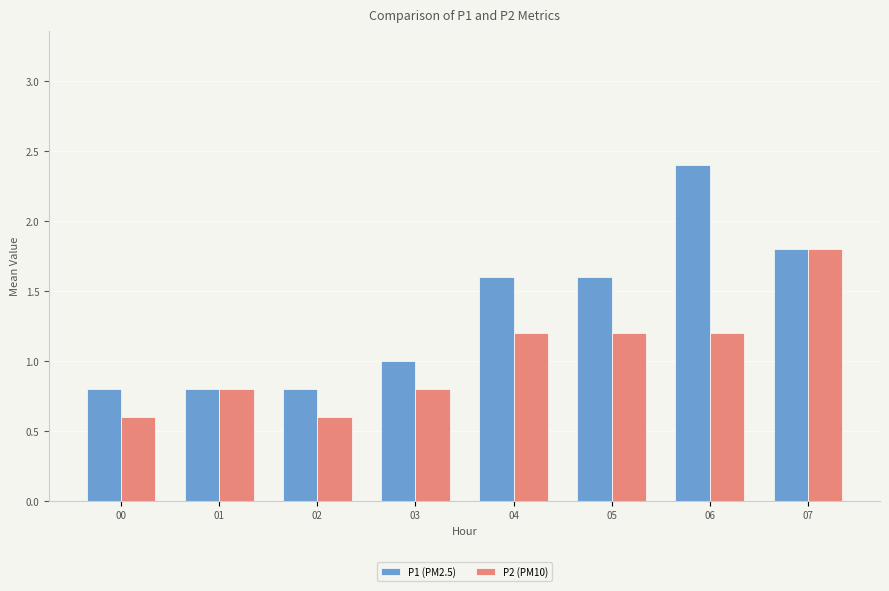

Which series has the largest range (max minus min)?

P1 (PM2.5)